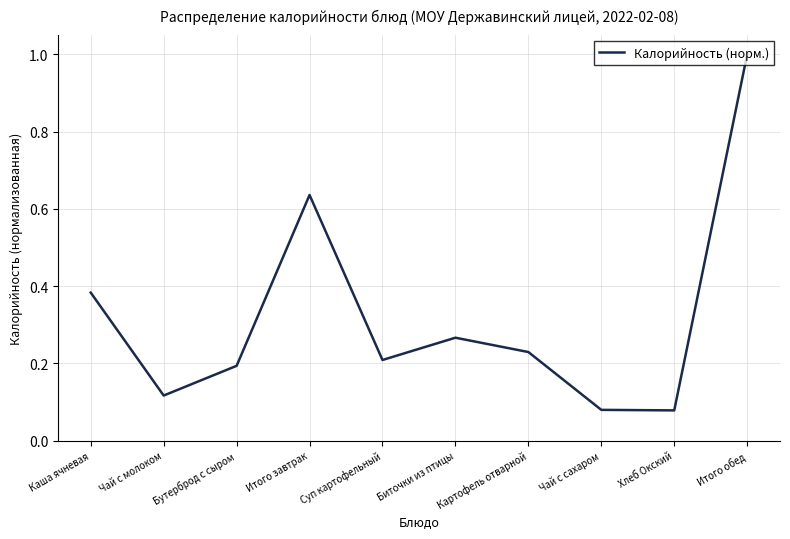

Is this an area chart (filled region under the line)?

No